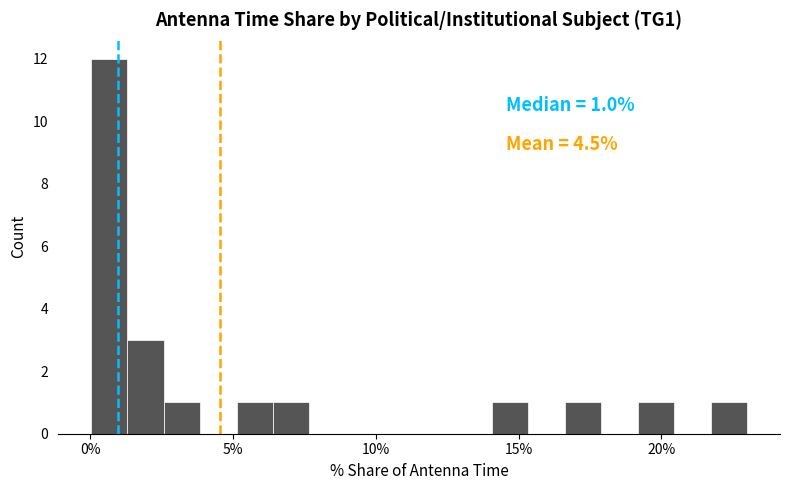

Around what value on the x-axis is the tallest bar? Give the approximate position of its centre, as read against the axis.

0.5